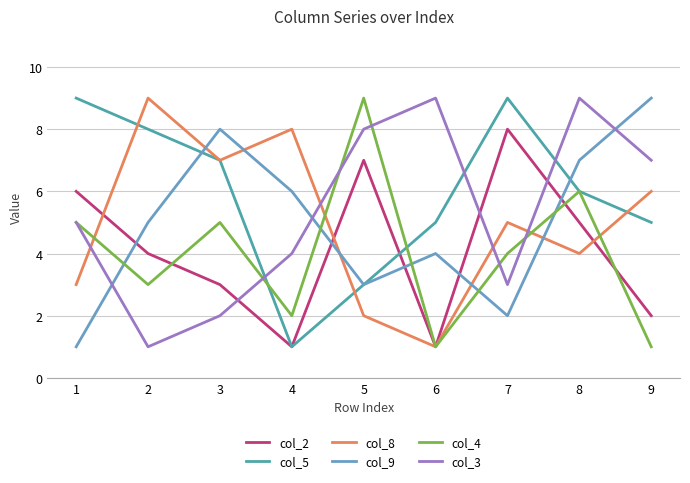

What is the difference between the col_2 values at 7 and 9?

6